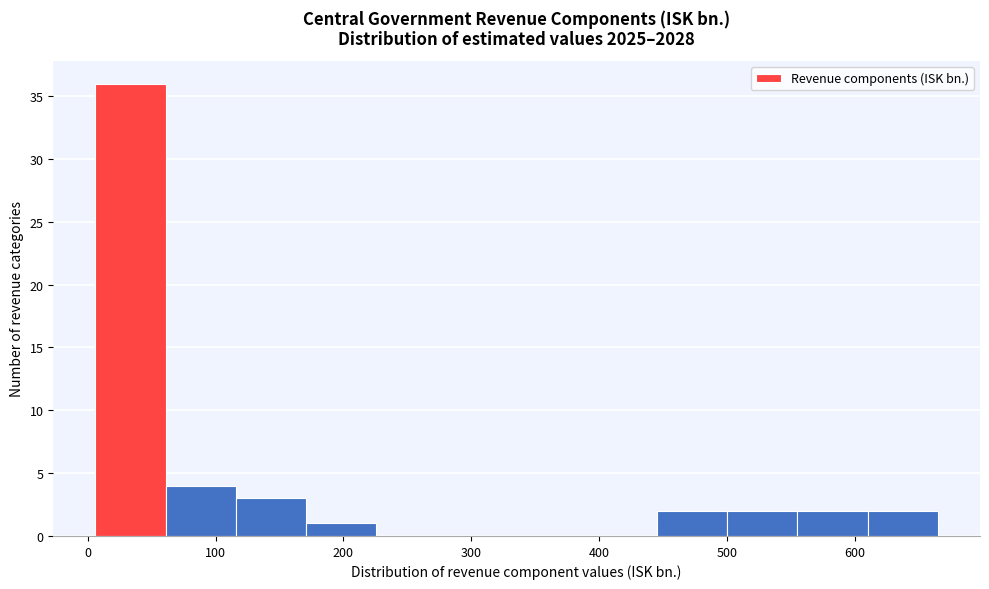

Over which range of the x-axis is the bar tallest?

10 to 60